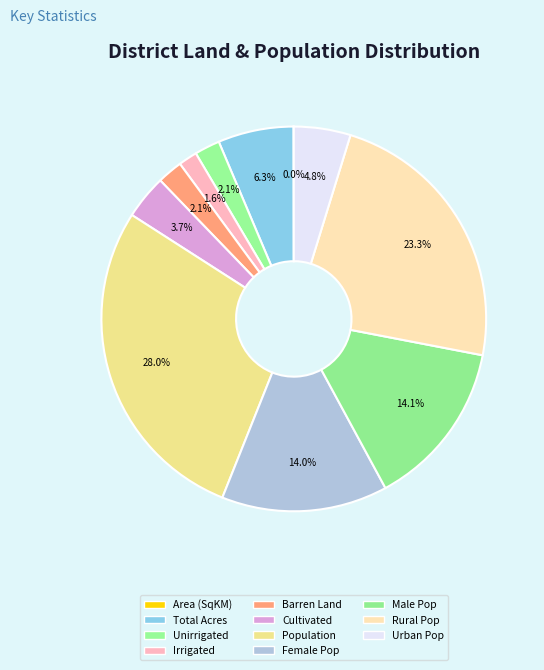

To the nearest percent, what is the difference between the largest and smallest slice percentages?

28%